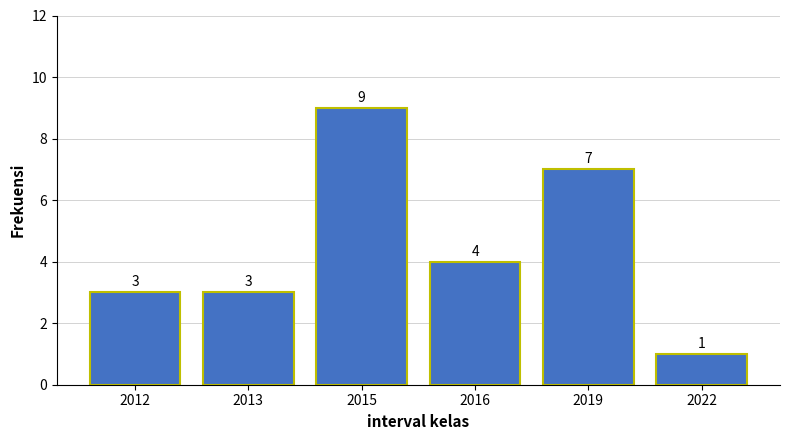

Reading left to right, what are all the values shown in this chart?

3	3	9	4	7	1